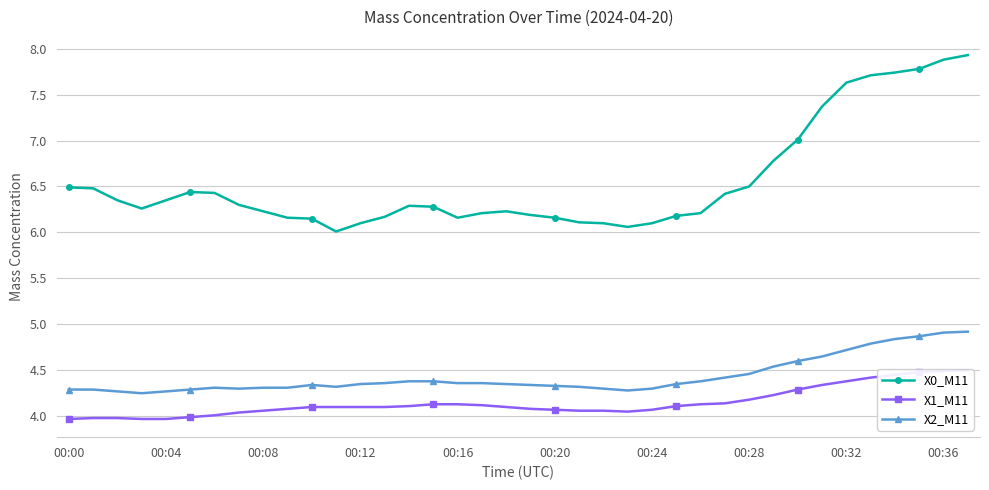

Which series has the widest spread of values?

X0_M11